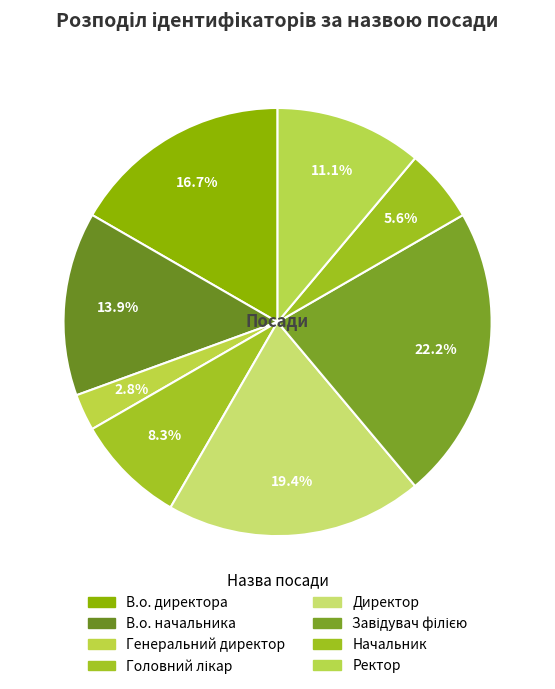

How many segments does this pie chart have?

8